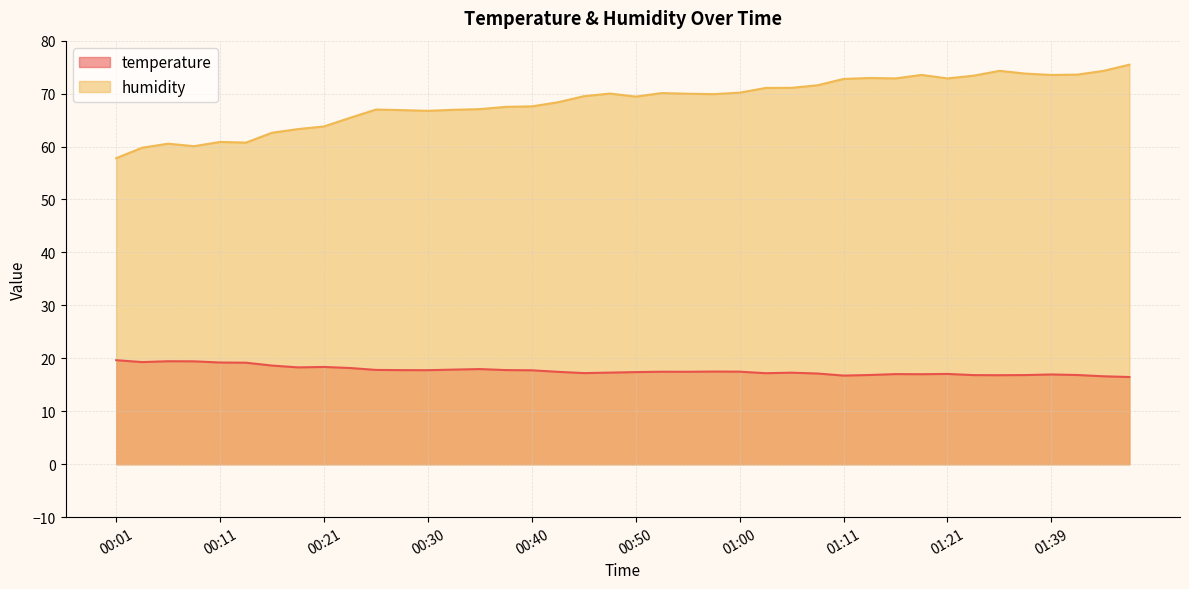

At 00:21, list the series in order from largest to smallest.

humidity, temperature